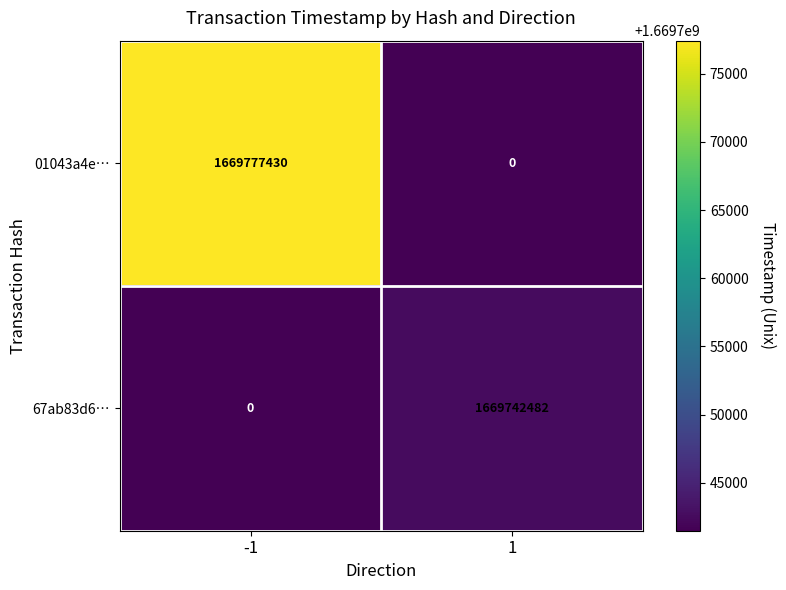

What is the difference between the highest and lowest values at 1?

1669742482